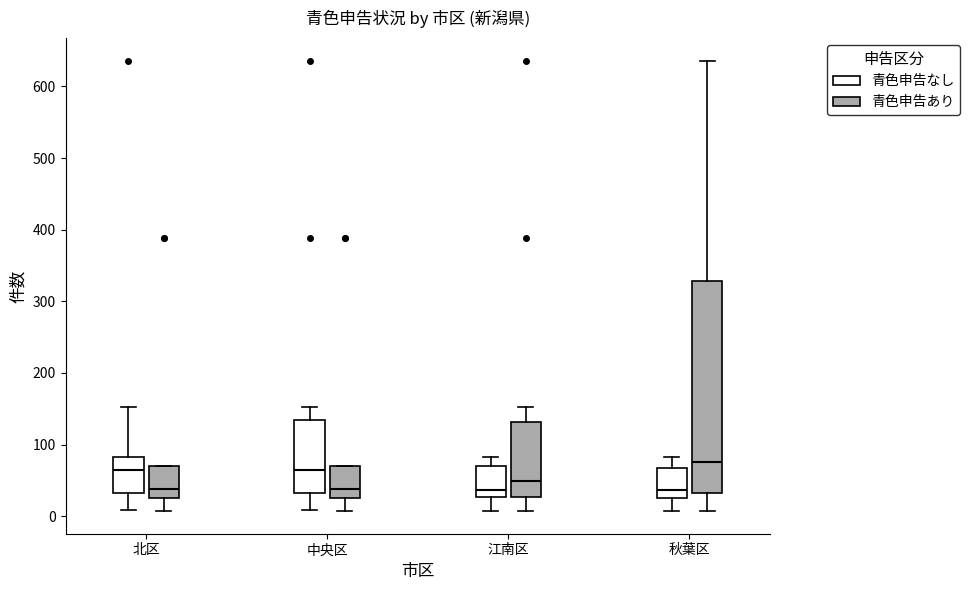

Reading left to right, transcribe this box plot: for each box, give where its median line is, the range the box spans, and where its two whiskers end, as read against the y-axis. The values are not printed on the chart, so give them approximately, as read against the axis.

北区 (青色申告なし): median 70, box 30 to 80, whiskers 10 to 150
北区 (青色申告あり): median 40, box 30 to 70, whiskers 10 to 70
中央区 (青色申告なし): median 70, box 30 to 130, whiskers 10 to 150
中央区 (青色申告あり): median 40, box 30 to 70, whiskers 10 to 70
江南区 (青色申告なし): median 40, box 30 to 70, whiskers 10 to 80
江南区 (青色申告あり): median 50, box 30 to 130, whiskers 10 to 150
秋葉区 (青色申告なし): median 40, box 30 to 70, whiskers 10 to 80
秋葉区 (青色申告あり): median 80, box 30 to 330, whiskers 10 to 640